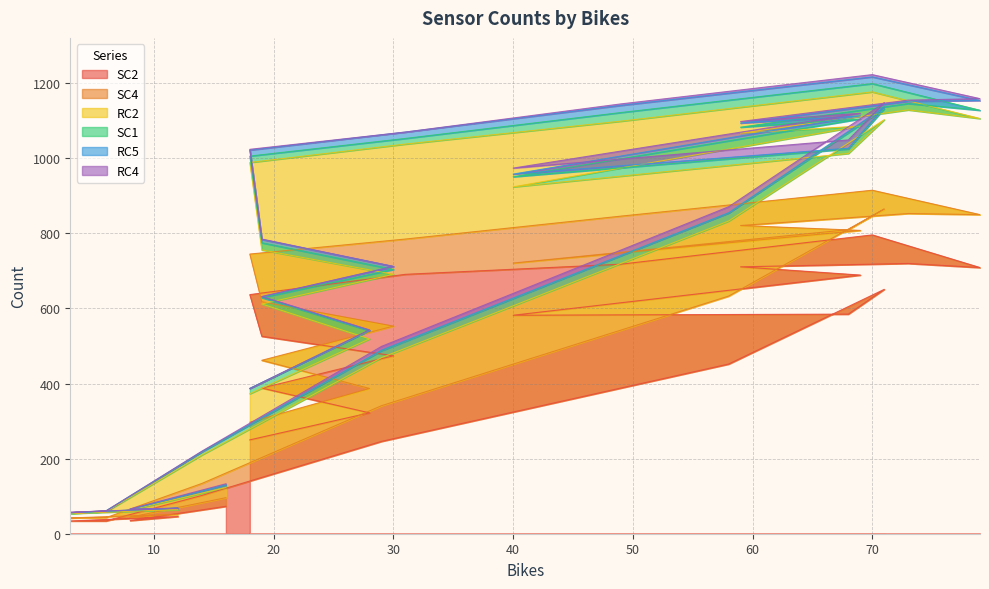

How many lines are shown in the chart?

6